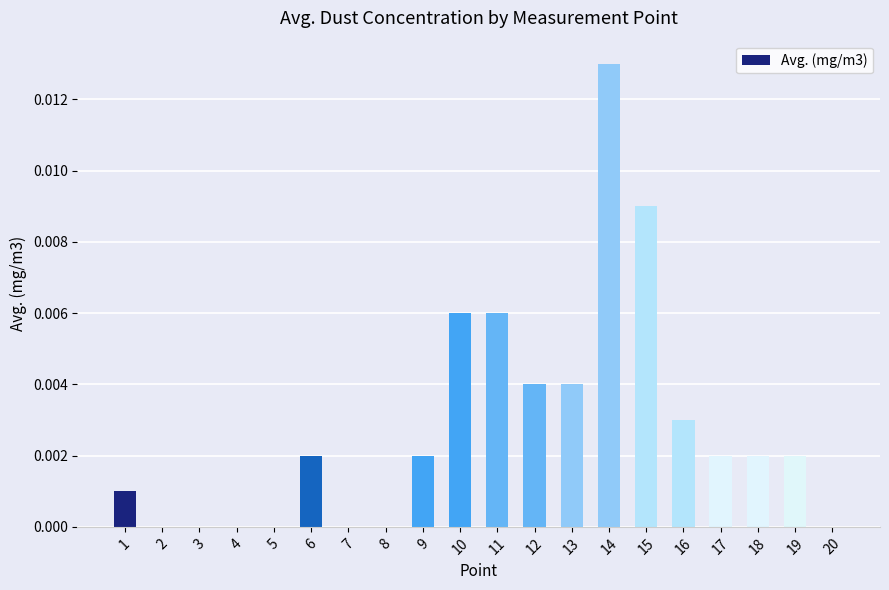

Is it true that the value at 13 is 0.0?

True